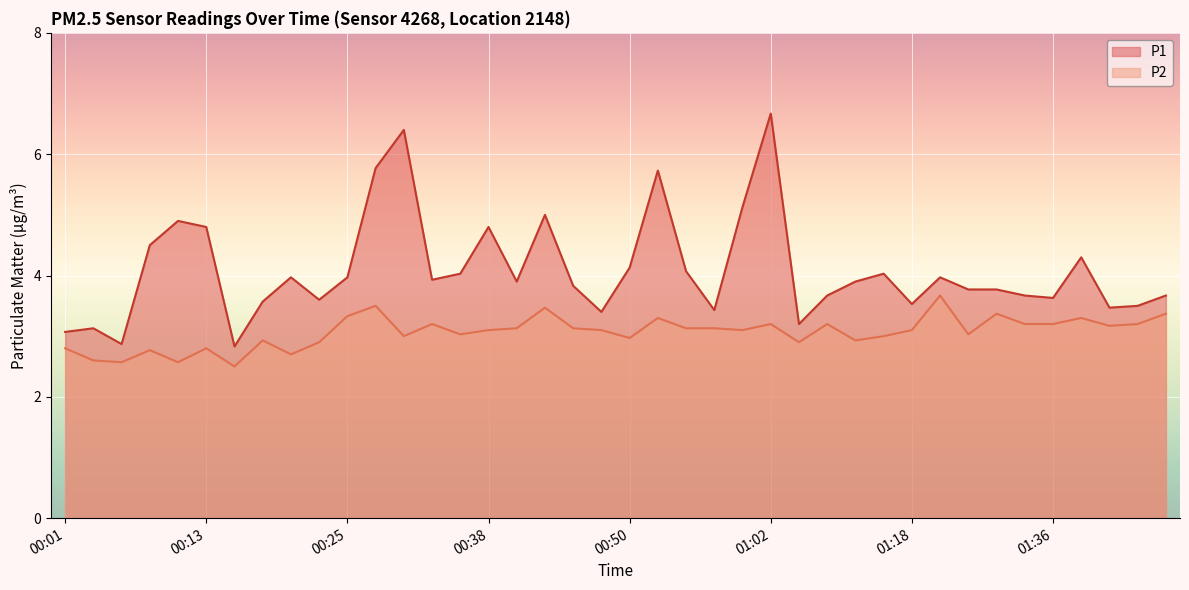

Which label corresponds to the largest value in the chart?

01:02